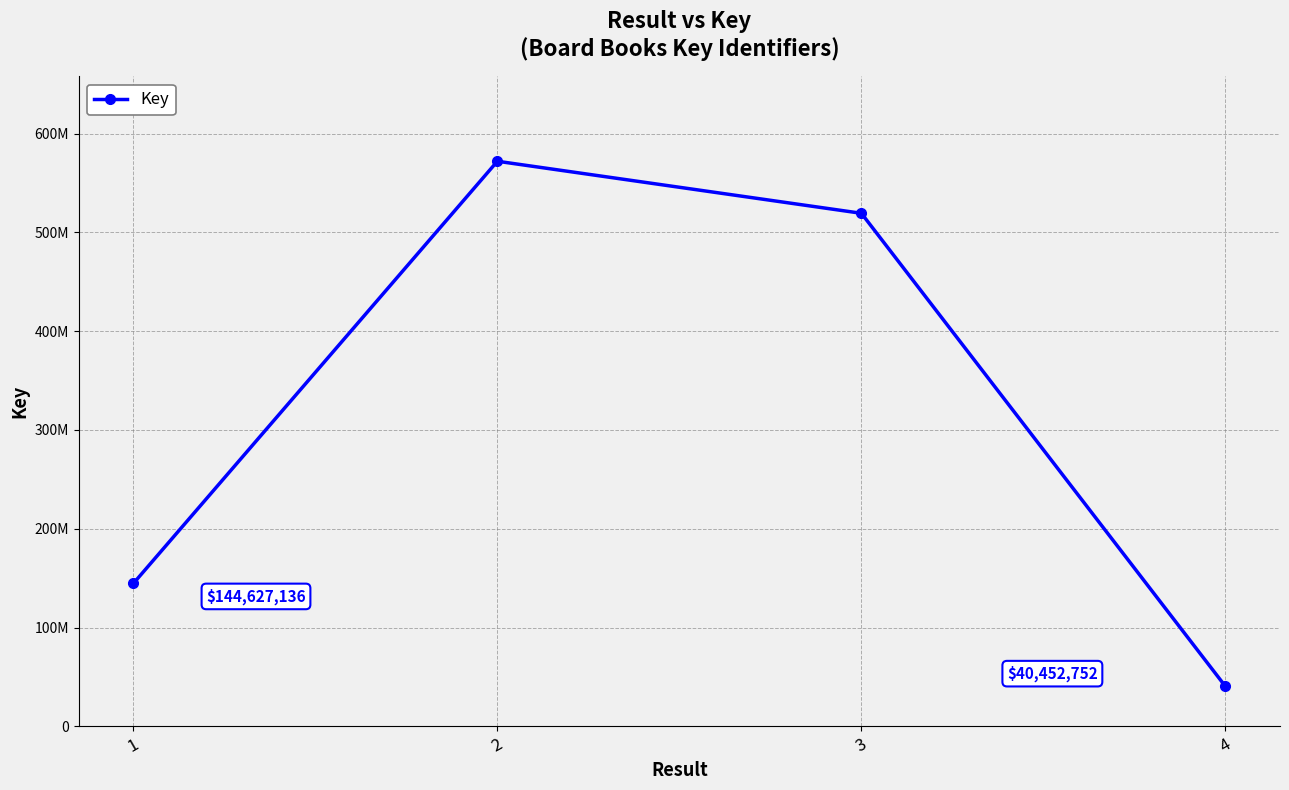

Is this an area chart (filled region under the line)?

No